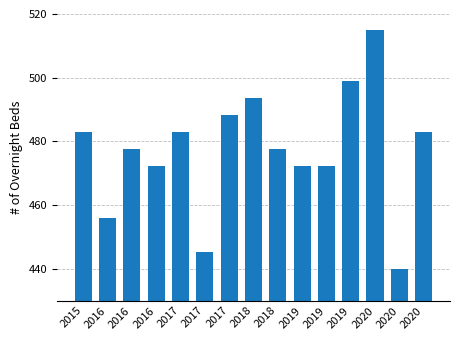

What is the value of the 5th bar from the left?

482.9